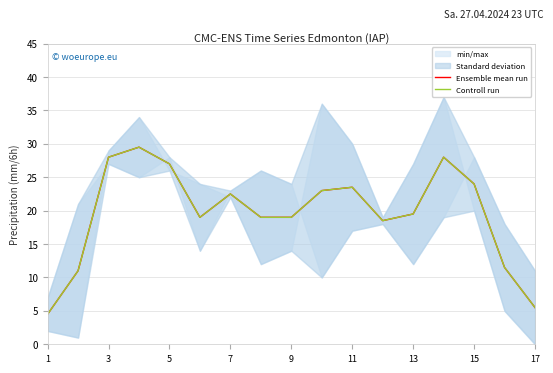

Which series changed the most between 12 and 15?

Ensemble mean run